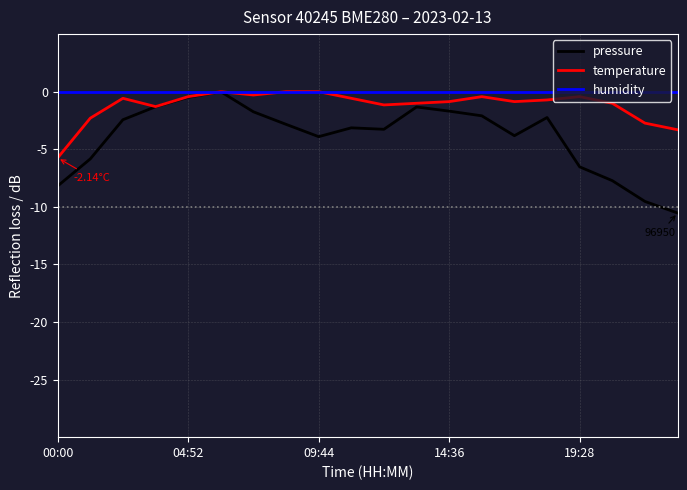

Rank the series by their average value, from lowest to highest.

pressure, temperature, humidity